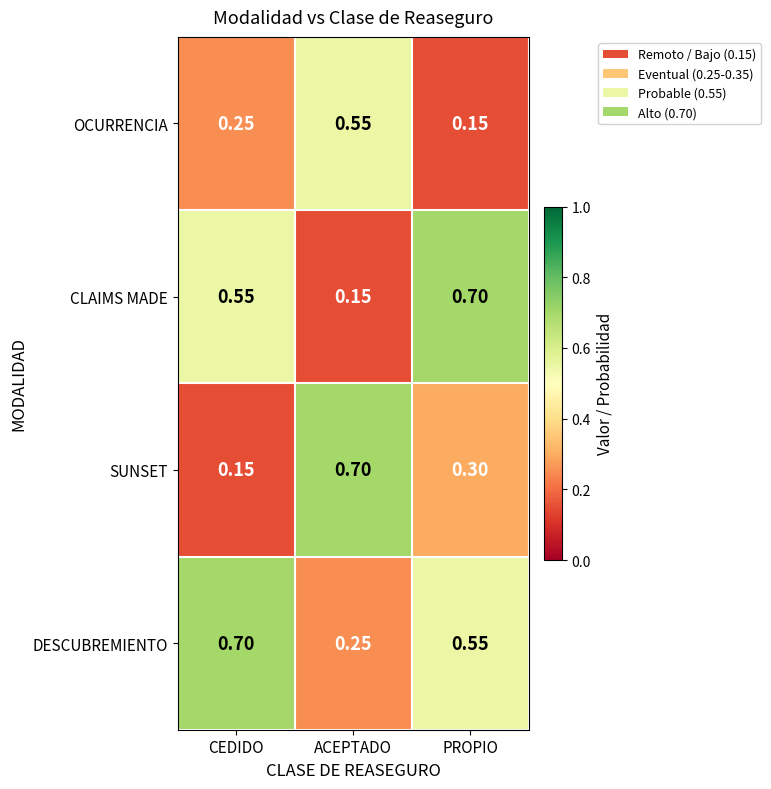

Where is DESCUBREMIENTO nearest to the value 0?

ACEPTADO